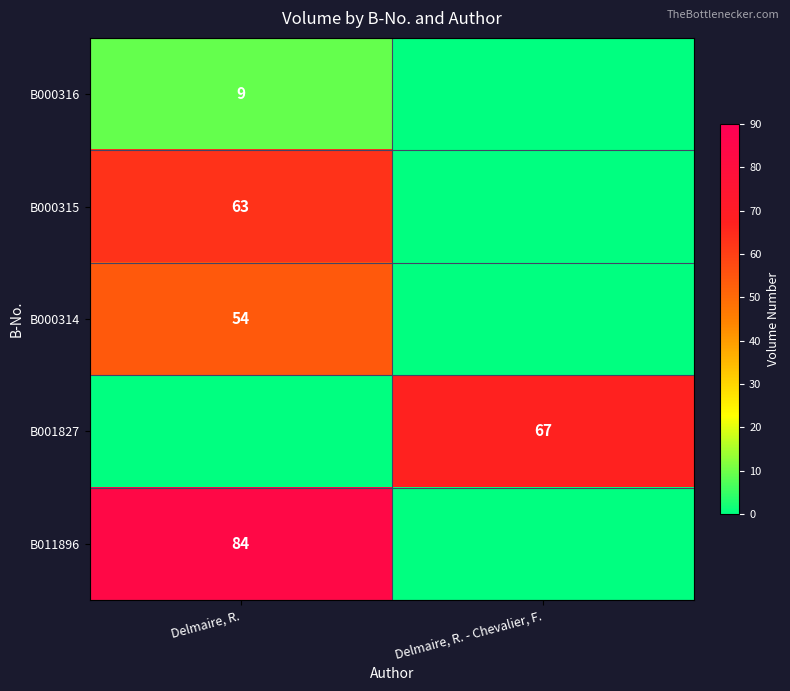

The value of B000314 at Delmaire, R. is 54. True or false?

True